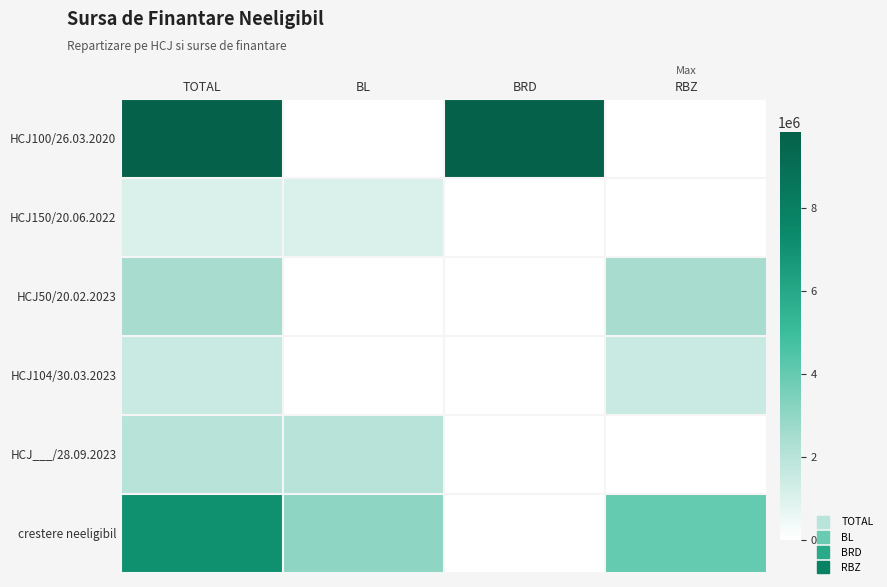

Reading left to right, list all the values displayed in this chart.

HCJ100/26.03.2020: TOTAL=9828639.7	BL=0.0	BRD=9828639.7	RBZ=0.0
HCJ150/20.06.2022: TOTAL=1067507.4	BL=1067507.4	BRD=0.0	RBZ=0.0
HCJ50/20.02.2023: TOTAL=2469102.0	BL=0.0	BRD=0.0	RBZ=2469102.0
HCJ104/30.03.2023: TOTAL=1530898.0	BL=0.0	BRD=0.0	RBZ=1530898.0
HCJ___/28.09.2023: TOTAL=2000000.0	BL=2000000.0	BRD=0.0	RBZ=0.0
crestere neeligibil: TOTAL=7067507.4	BL=3067507.4	BRD=0.0	RBZ=4000000.0